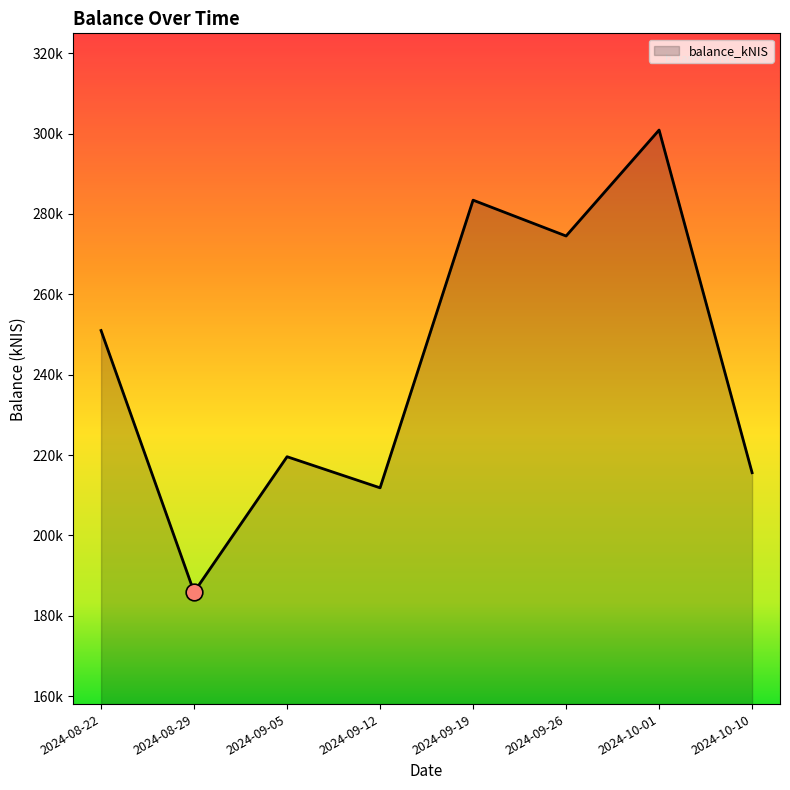

Does the chart display data point markers on the line(s)?

No